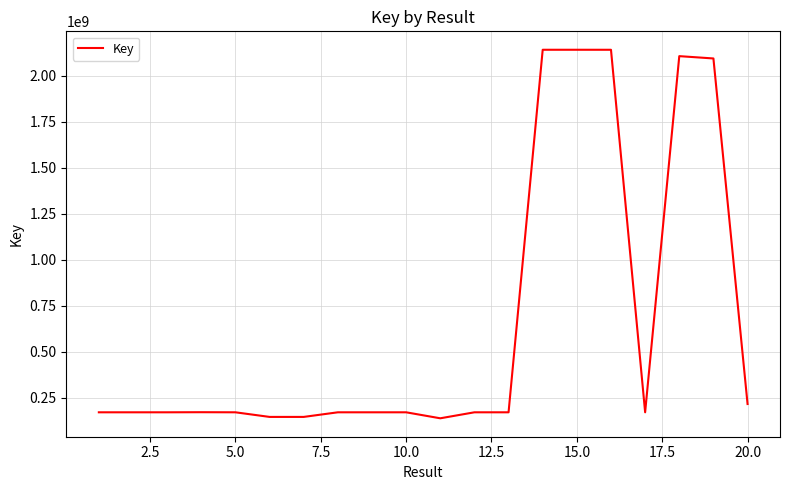

What is the difference between the maximum and minimum values?

2002148316